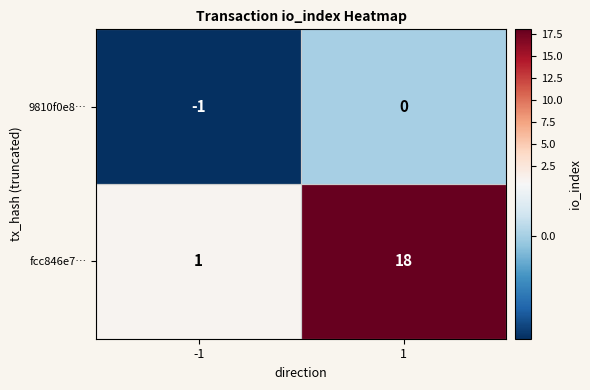

Is it true that 9810f0e8… equals -1 at -1?

True